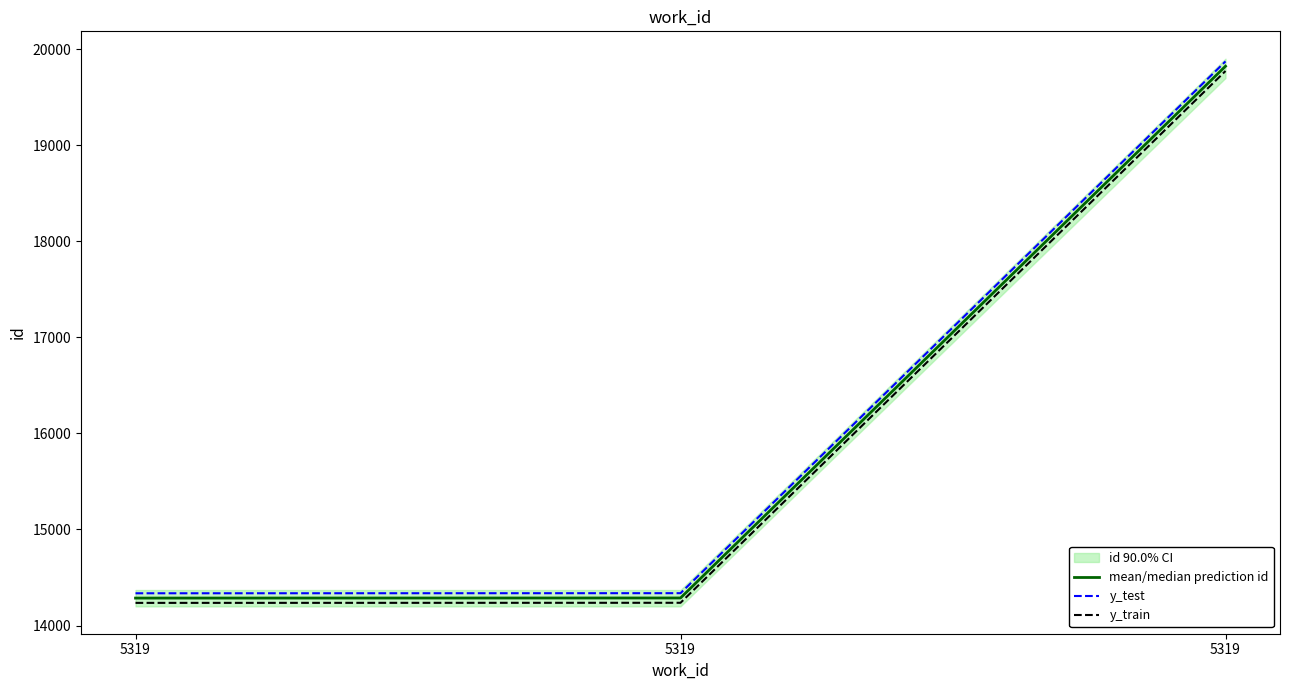

What is the minimum value for y_train?

14236